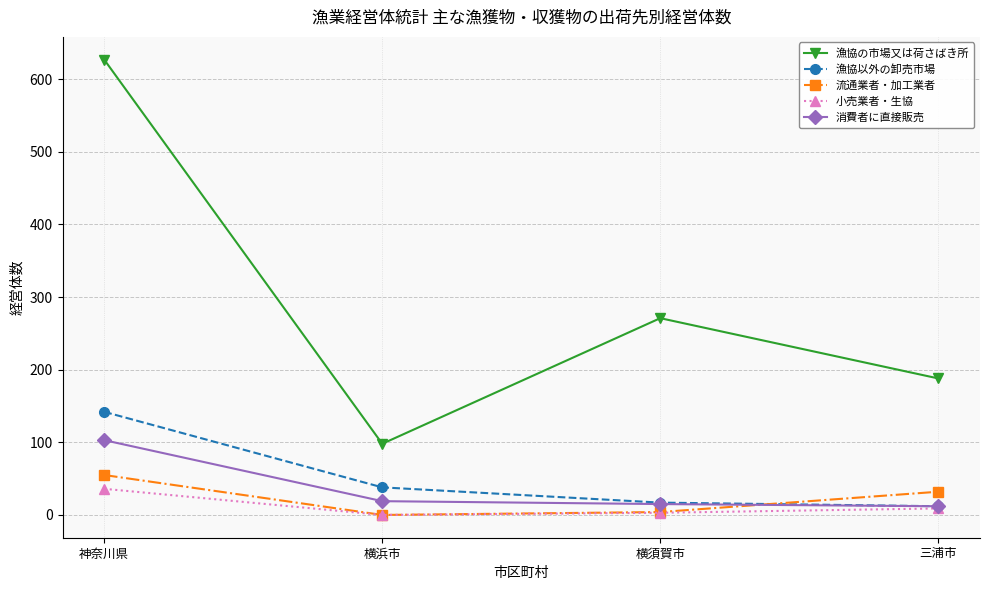

What is the total value across all series at 横浜市?

155